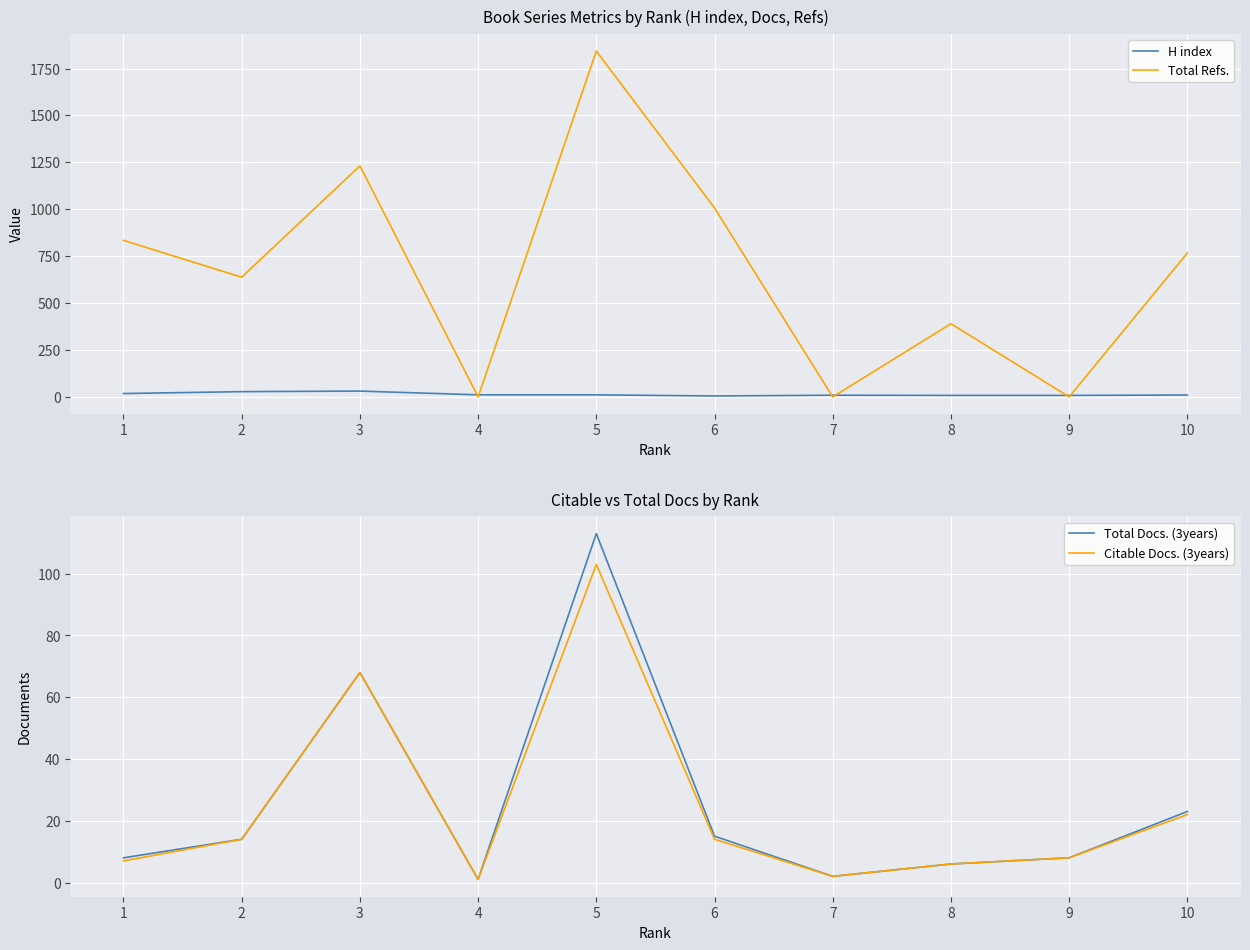

The value of Total Refs. at 8 is 652. True or false?

False